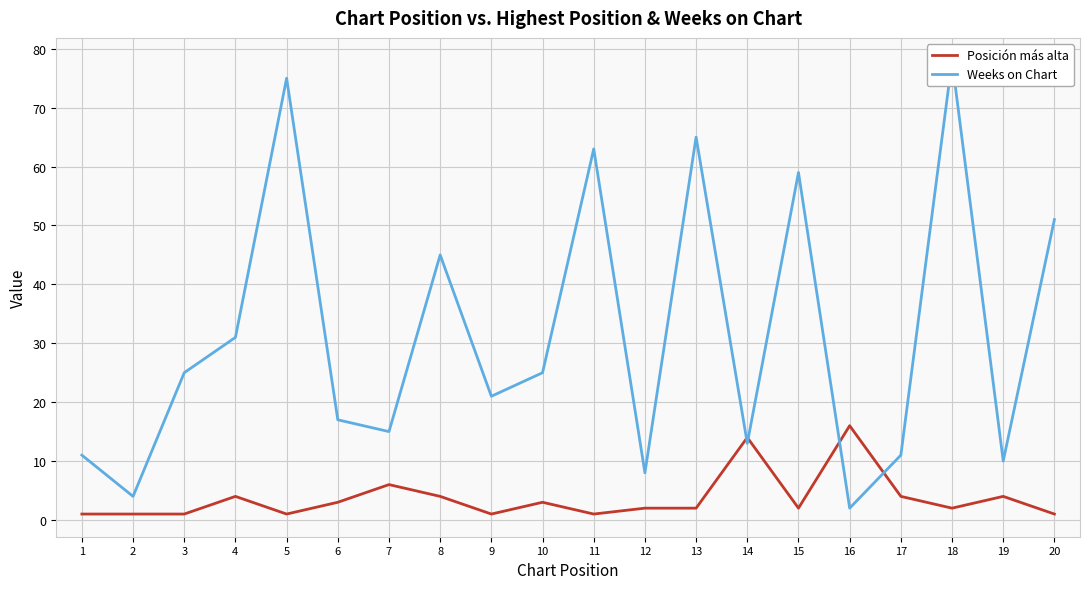

What is the total value across all series at 4?

35